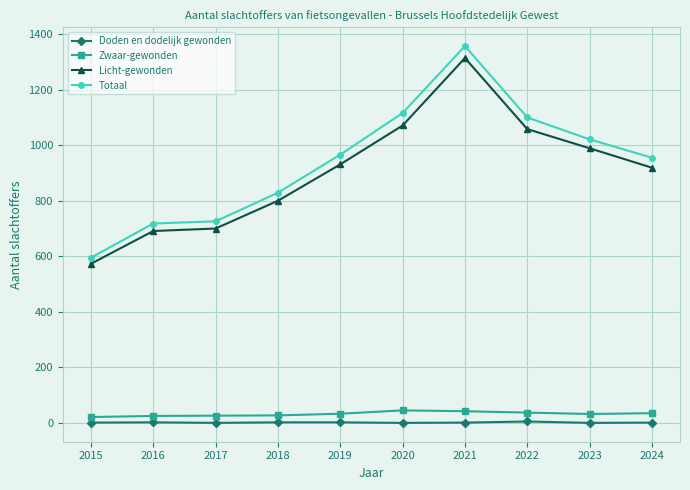

What is the value of the Zwaar-gewonden point at the 3rd from the left?

26